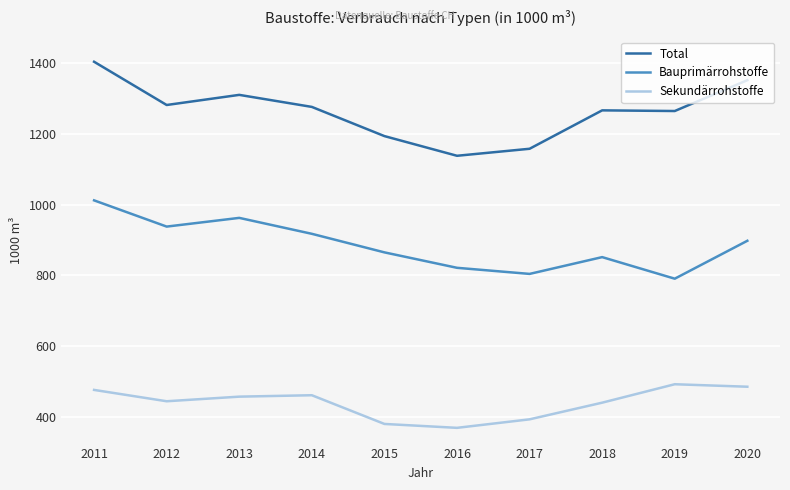

Does the chart have visible grid lines?

Yes